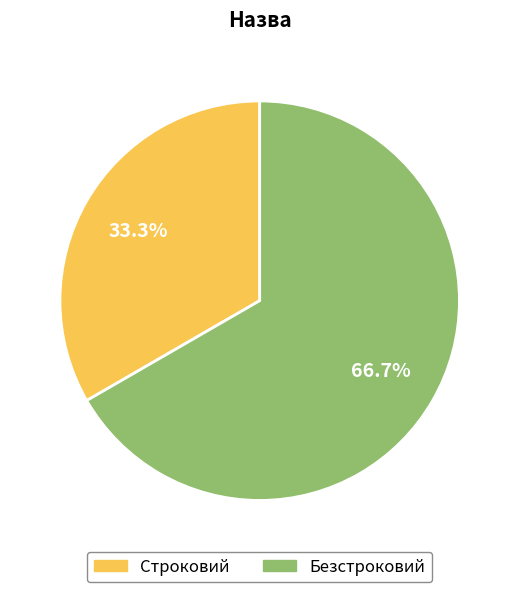

How many segments does this pie chart have?

2